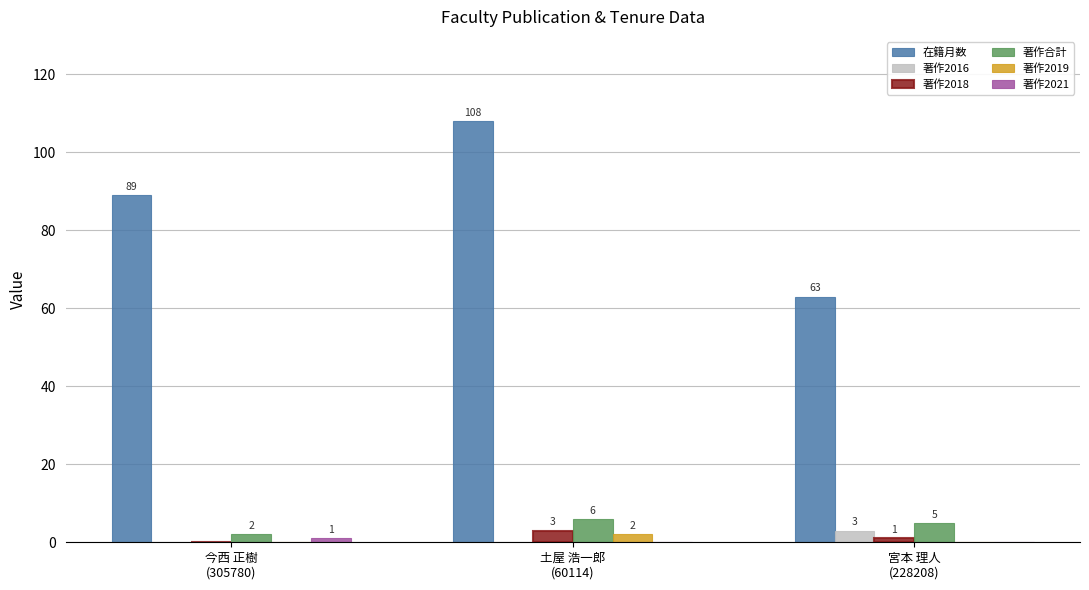

What is the sum of all 著作合計 values?

13